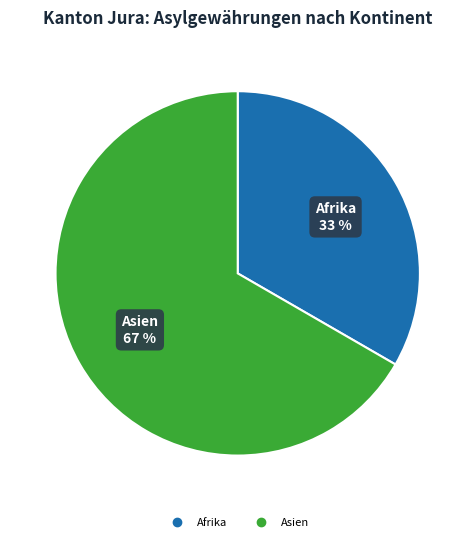

Does any single category account for the majority?

Yes